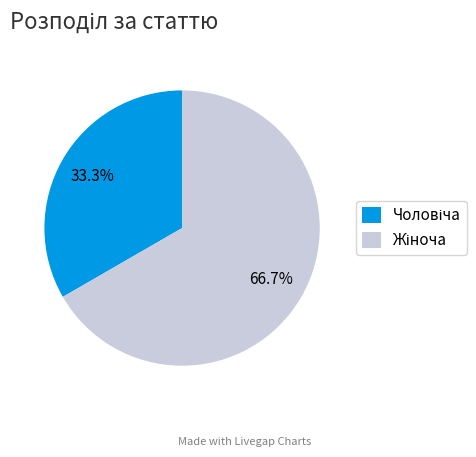

To the nearest percent, what is the difference between the largest and smallest slice percentages?

33%